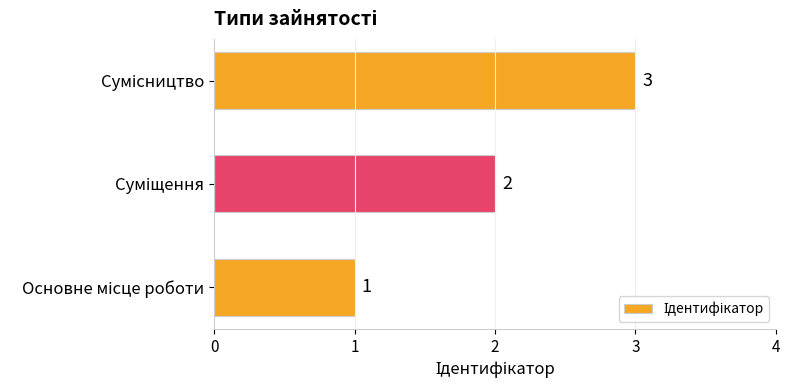

What is the maximum value shown in the chart?

3